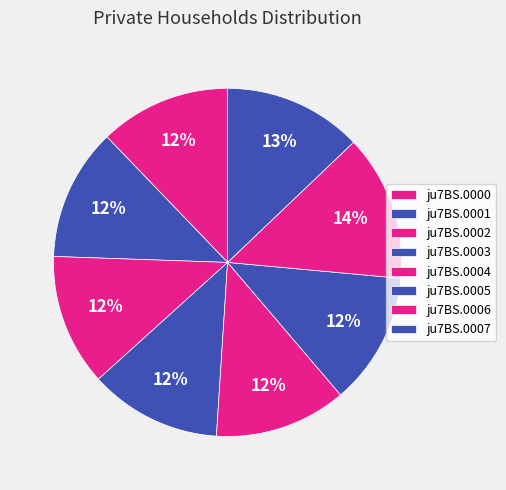

True or false: ju7BS.0007 accounts for 13% of the total.

True